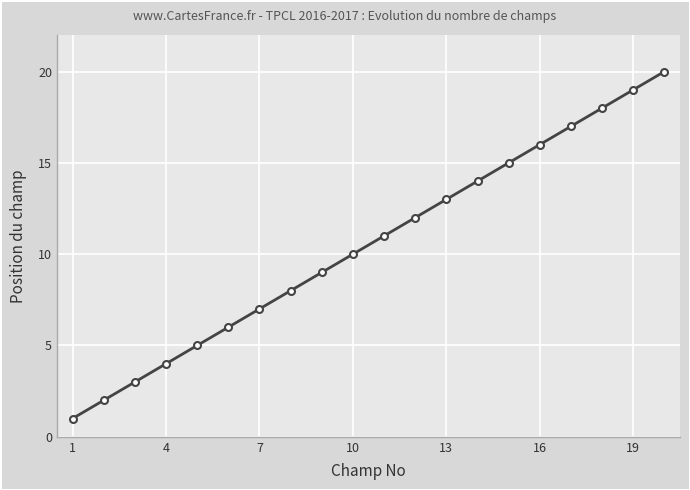

What is the difference between the second highest and minimum values?

18